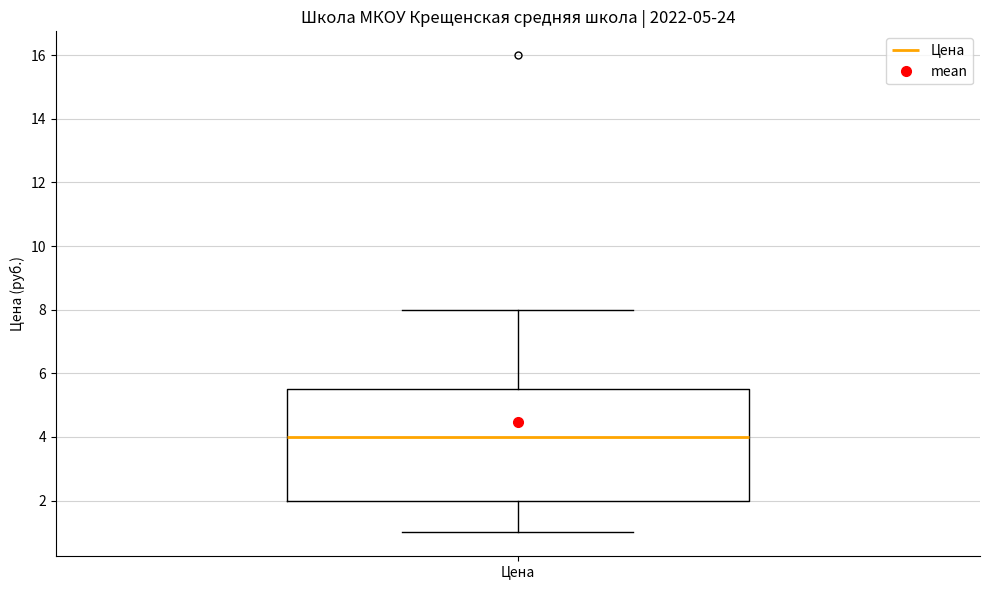

Transcribe this box plot: give where the median line is, the range the box spans, and where the two whiskers end, as read against the y-axis. The values are not printed on the chart, so give them approximately, as read against the axis.

median 4.0, box 2.0 to 5.6, whiskers 1.0 to 8.0